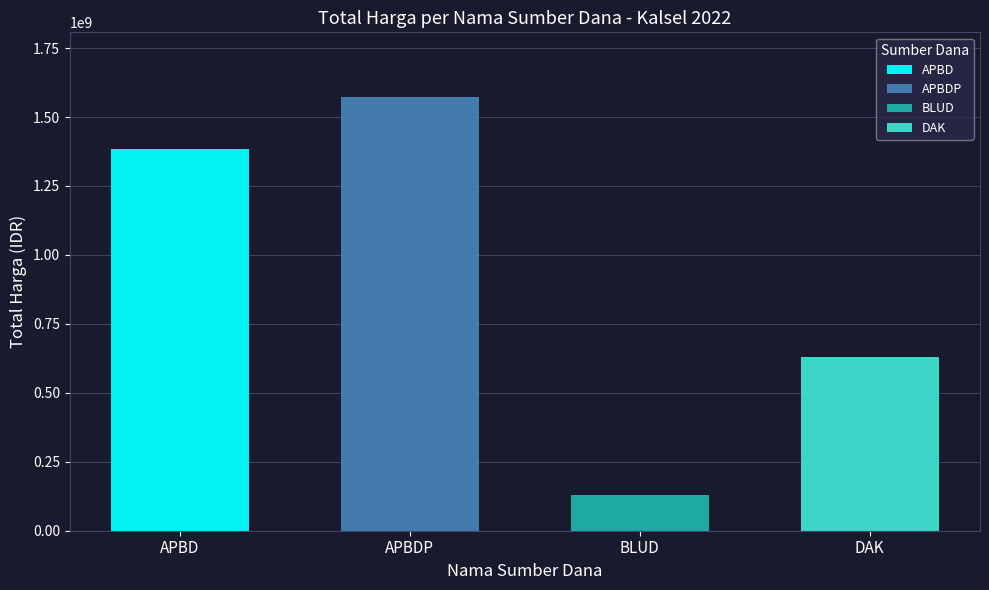

What is the label of the 2nd bar from the right?

BLUD